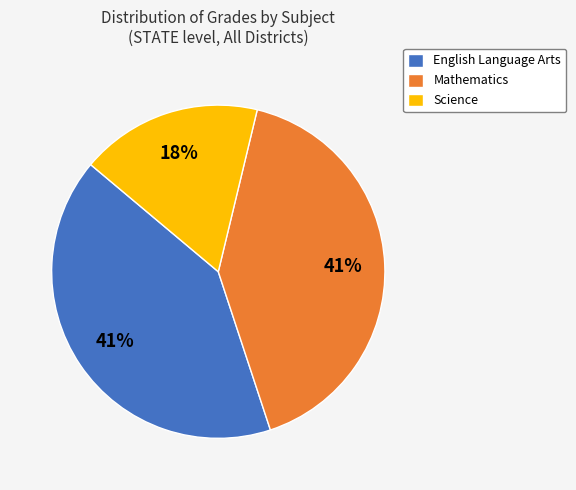

Between Science and English Language Arts, which is larger?

English Language Arts